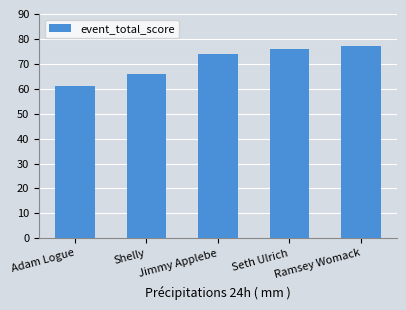

What is the minimum value shown in the chart?

61